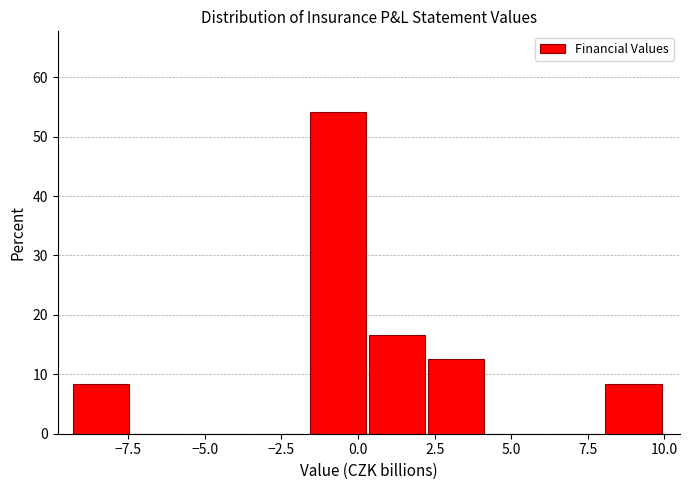

Read against the x-axis, roughly where is the centre of the tallest bar?

-0.5